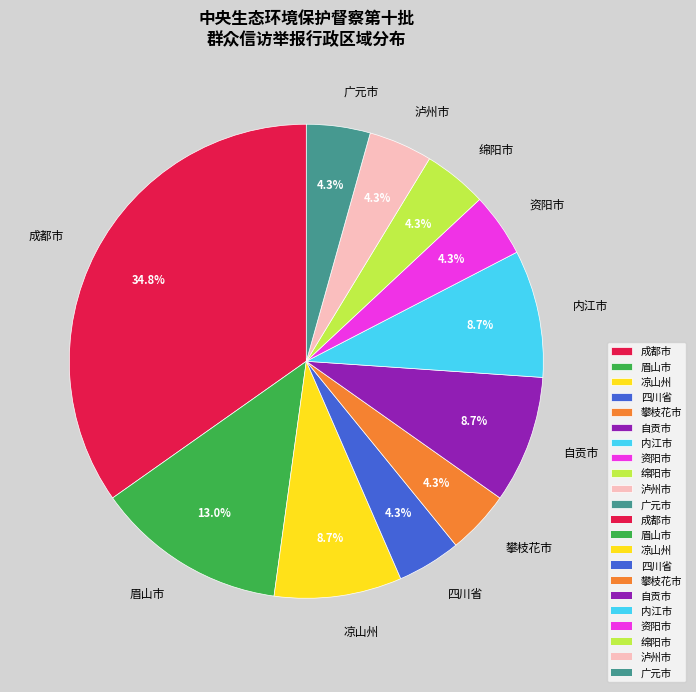

To the nearest percent, what is the combined percentage of 成都市 and 四川省?

39%